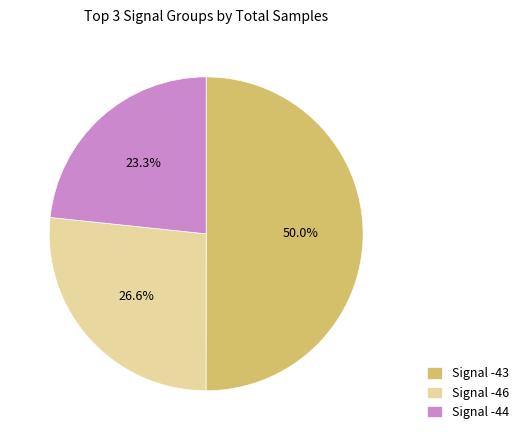

Which category has the smallest portion of the pie?

Signal -44